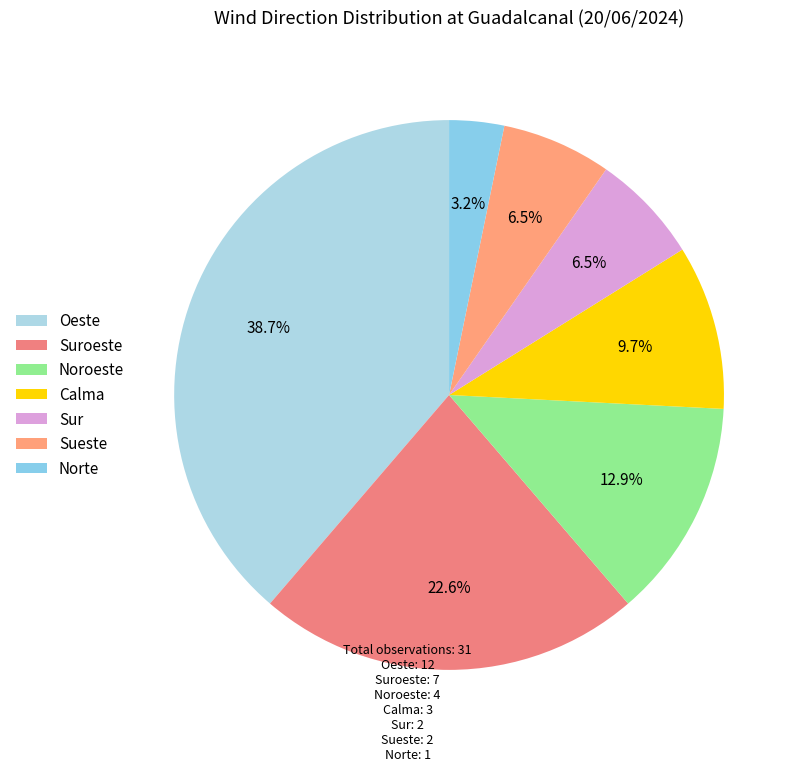

To the nearest percent, what percentage of the pie is Norte?

3%